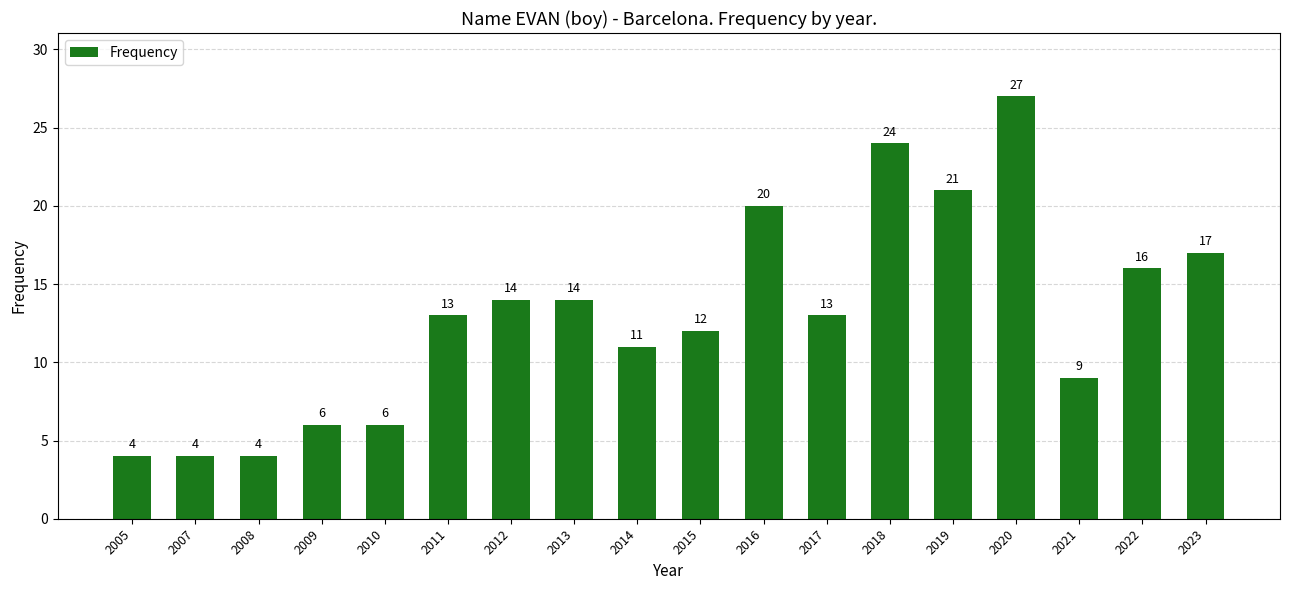

True or false: the data shows 6 at 2008.

False